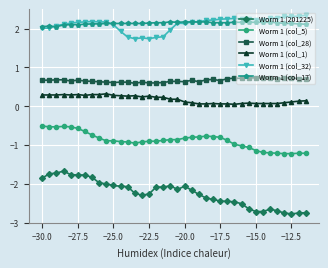

True or false: Worm 1 (col_17) and Worm 1 (col_1) cross at least once.

False